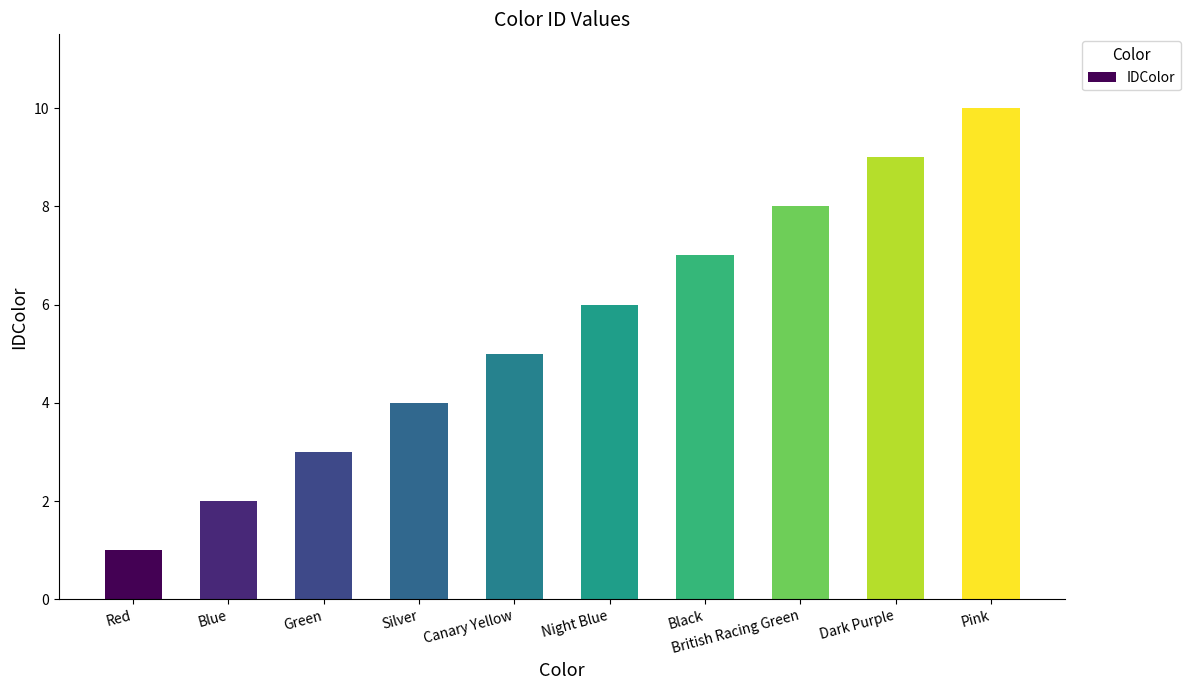

At which label is the value closest to 5?

Canary Yellow